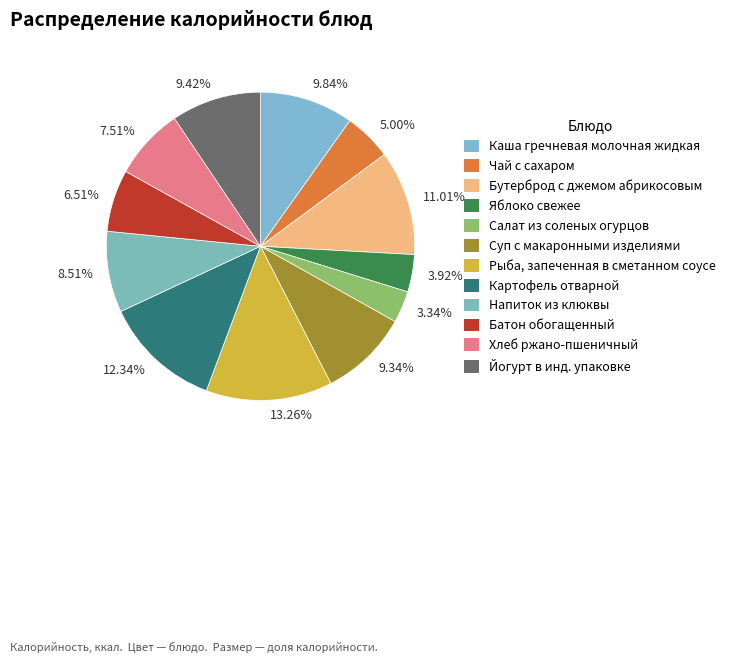

What is the largest slice in the pie chart?

Рыба, запеченная в сметанном соусе